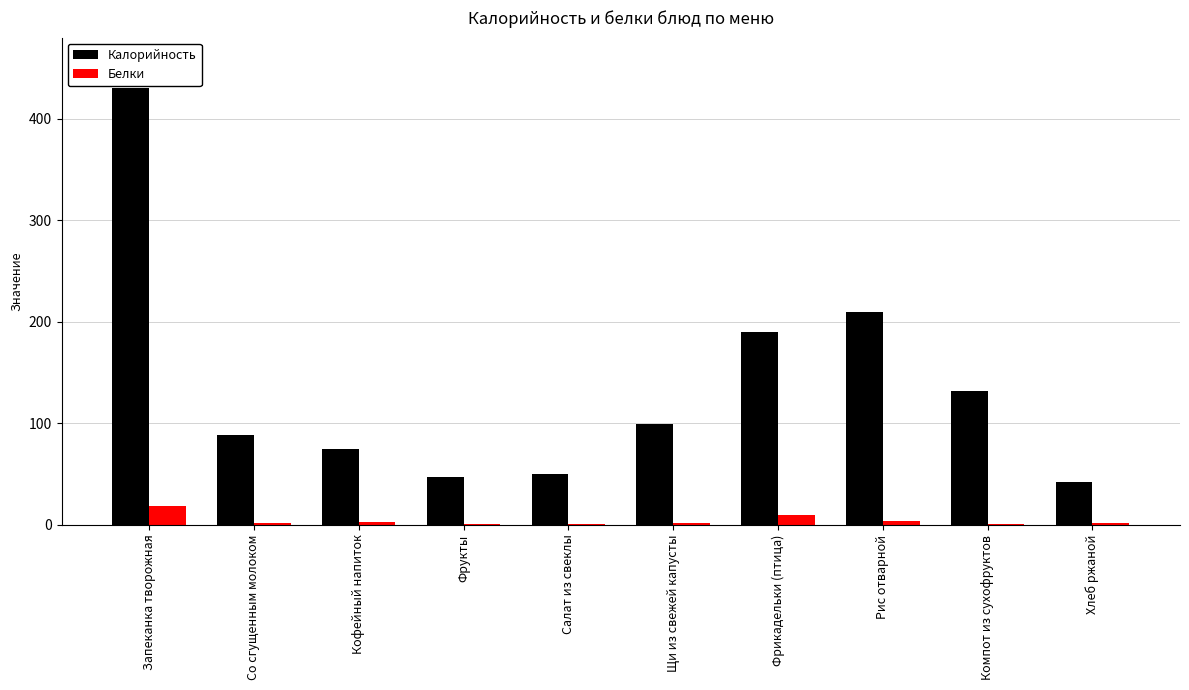

Where is Калорийность nearest to the value 236?

Рис отварной